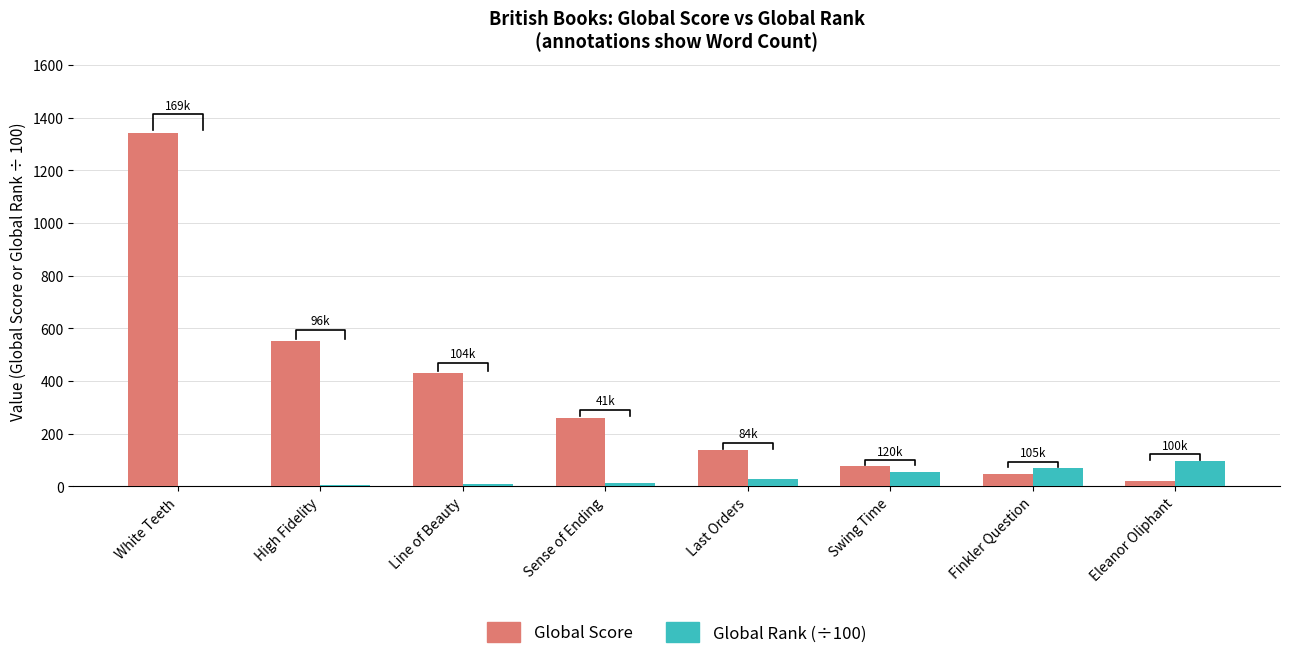

Which series changed the most between Swing Time and Eleanor Oliphant?

Global Score